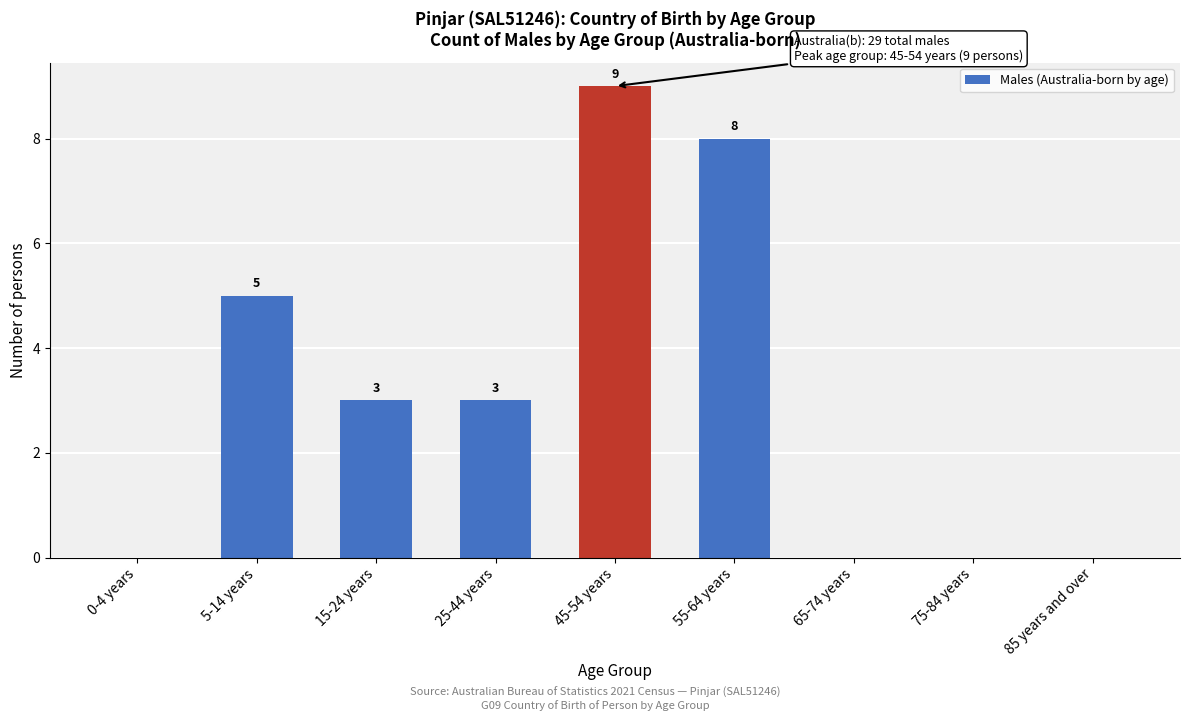

Reading left to right, transcribe all the data shown in this chart.

0-4 years=0	5-14 years=5	15-24 years=3	25-44 years=3	45-54 years=9	55-64 years=8	65-74 years=0	75-84 years=0	85 years and over=0